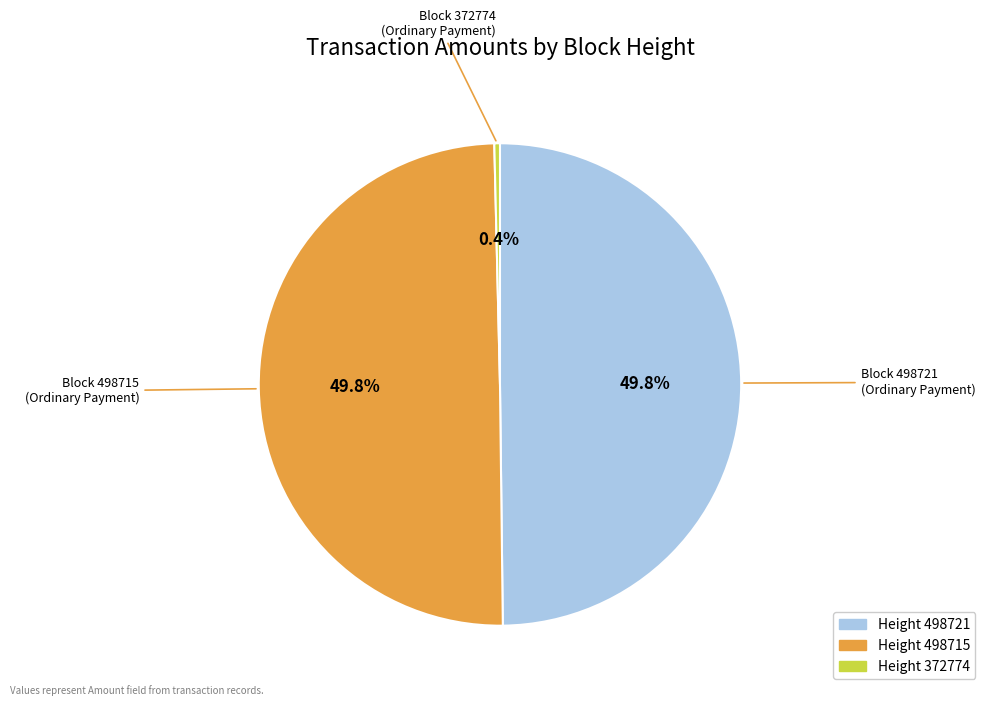

How many slices are in this pie chart?

3